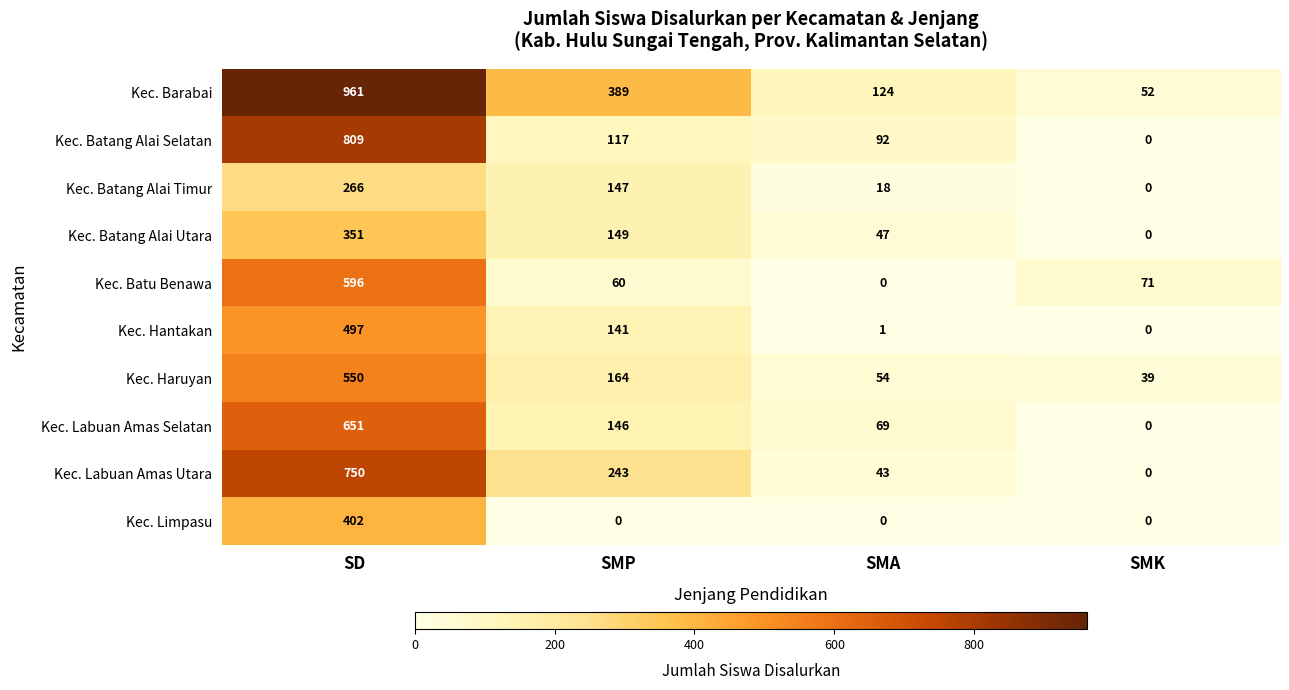

Between SD and SMA, which series saw the biggest shift?

Kec. Barabai